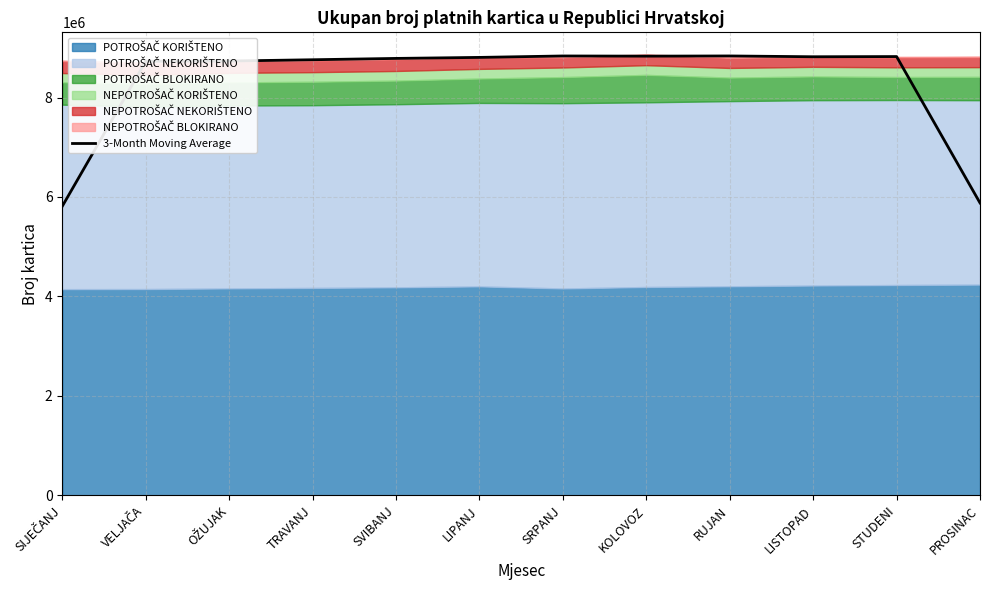

How many categories are shown in the chart?

12